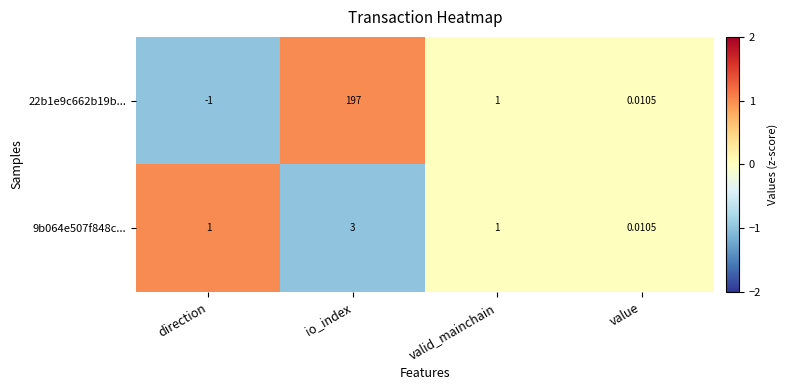

At which category is the sum across all series the highest?

io_index